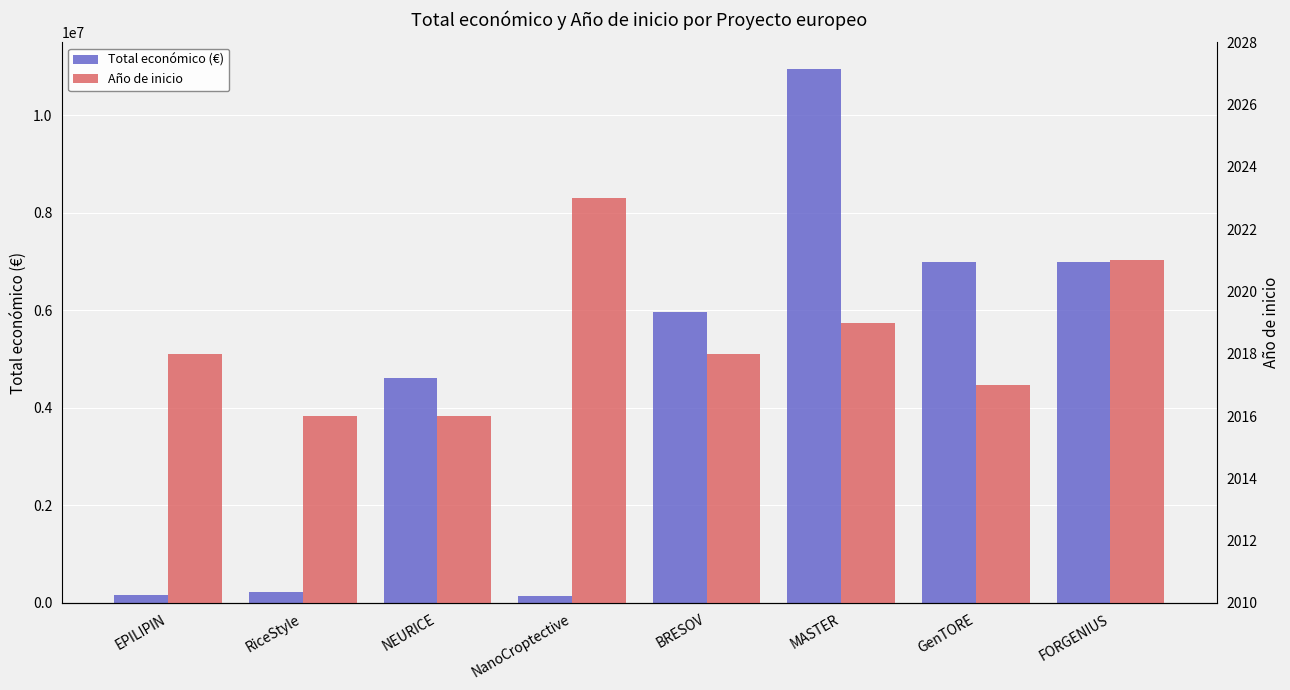

Which label corresponds to the largest value in the chart?

MASTER